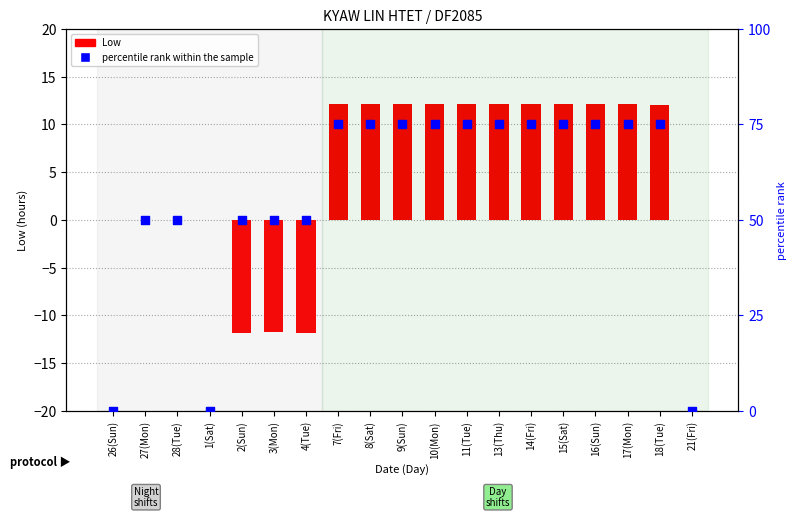

Which series has the widest spread of Y values?

percentile rank within the sample